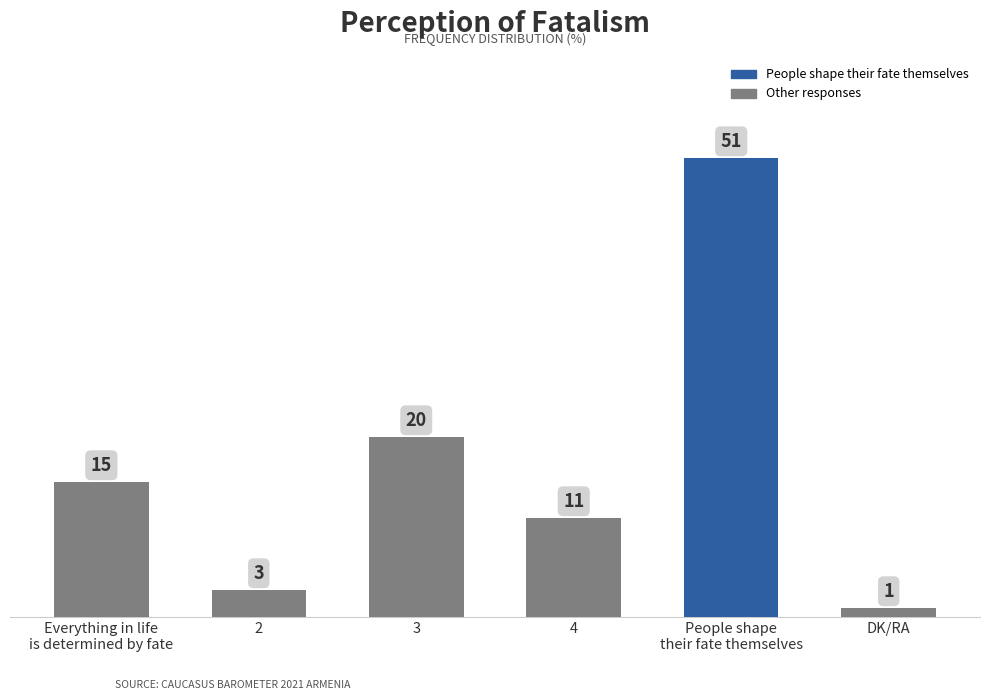

At which label is the value closest to 26?

3